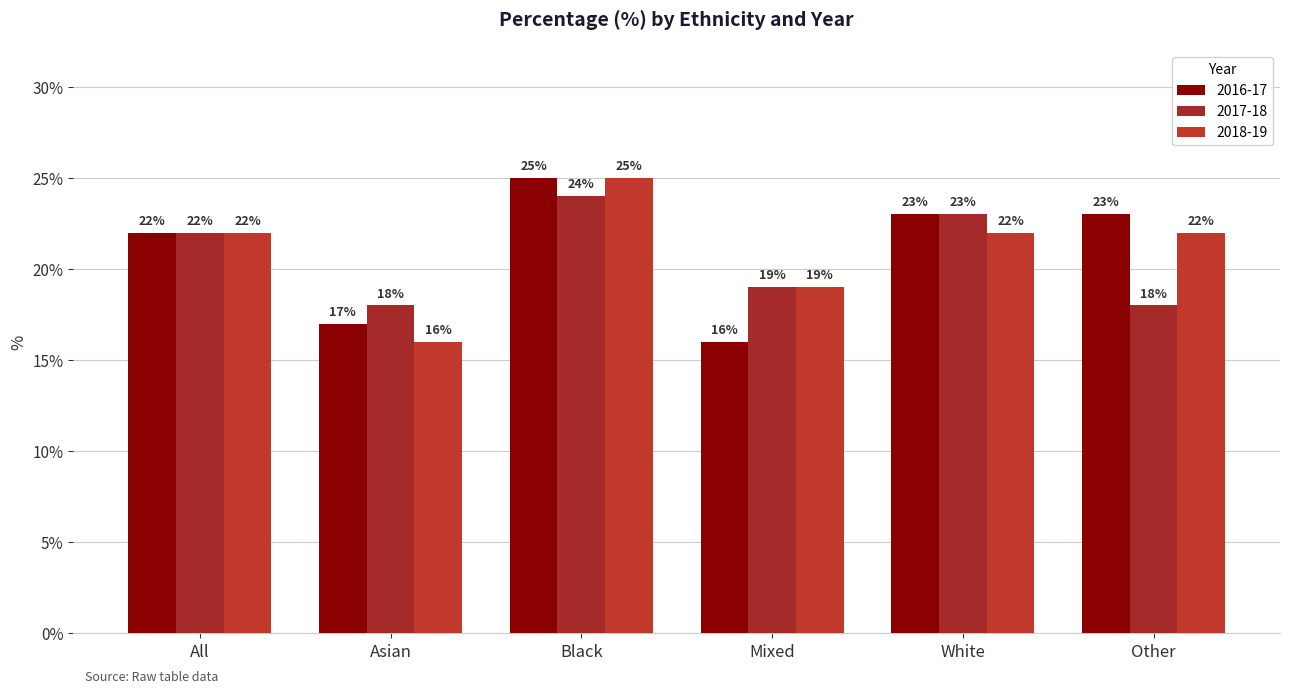

What is the sum of the 2016-17 values at Mixed and White?

39